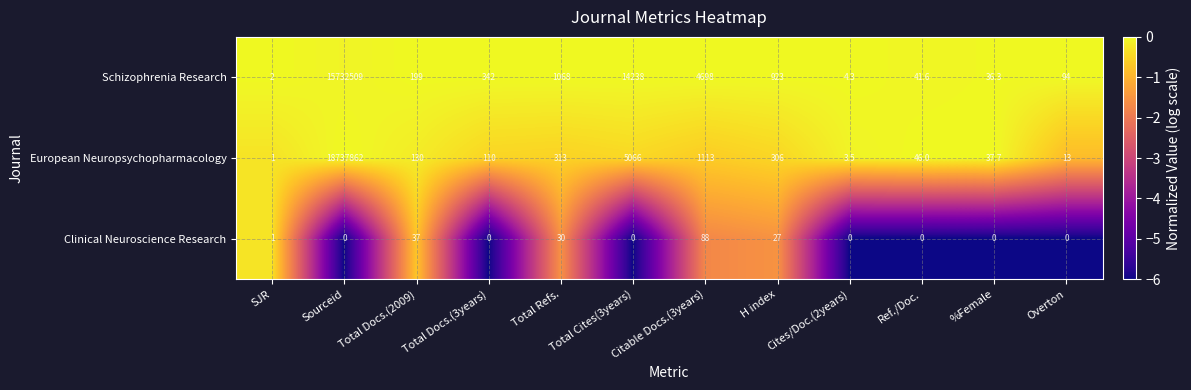

How many data points does each series have?

12